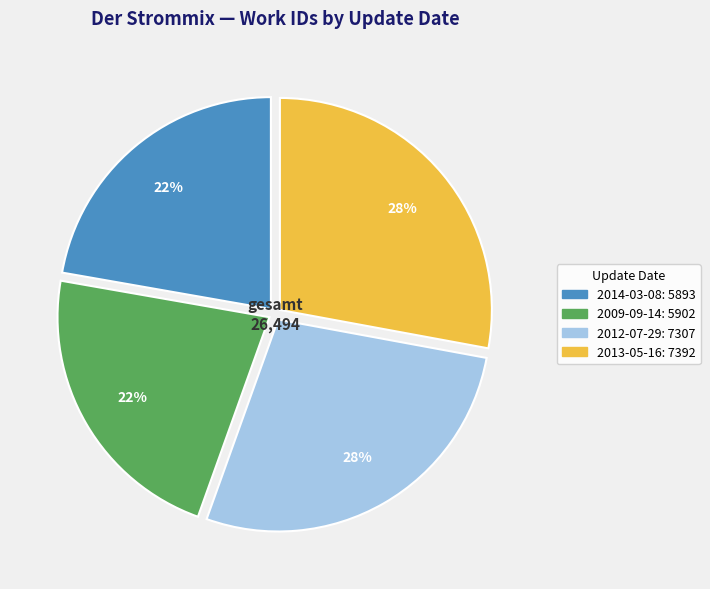

Is there a majority slice in this chart?

No